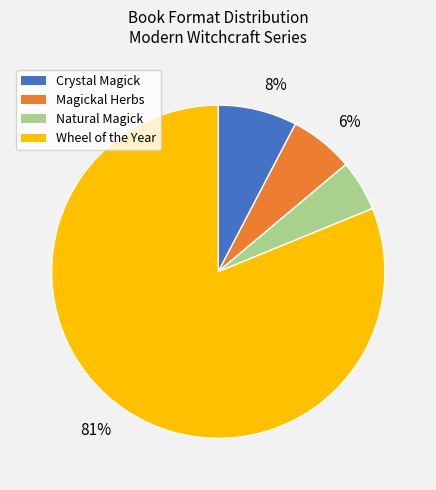

Do Magickal Herbs and Natural Magick together represent more than half of the pie?

No